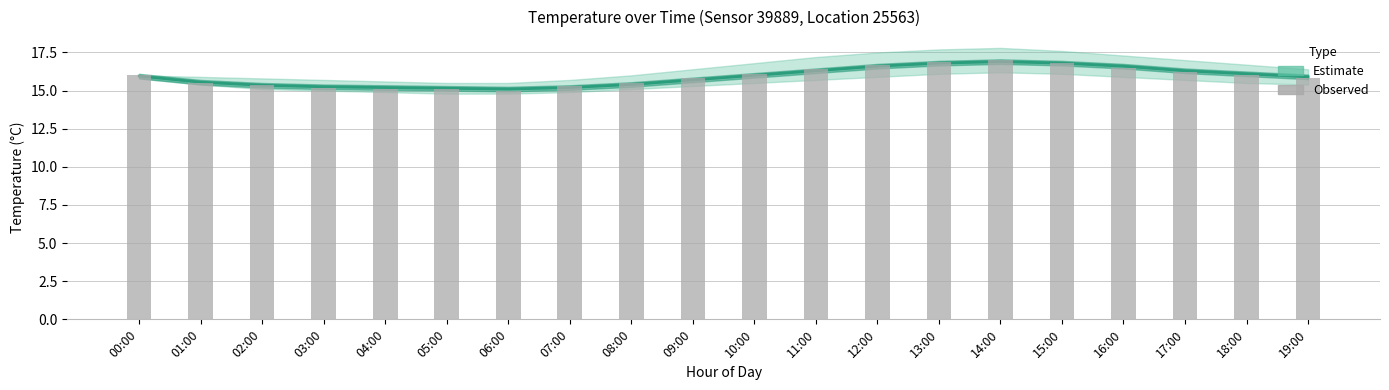

What is the label of the 13th bar from the left?

12:00